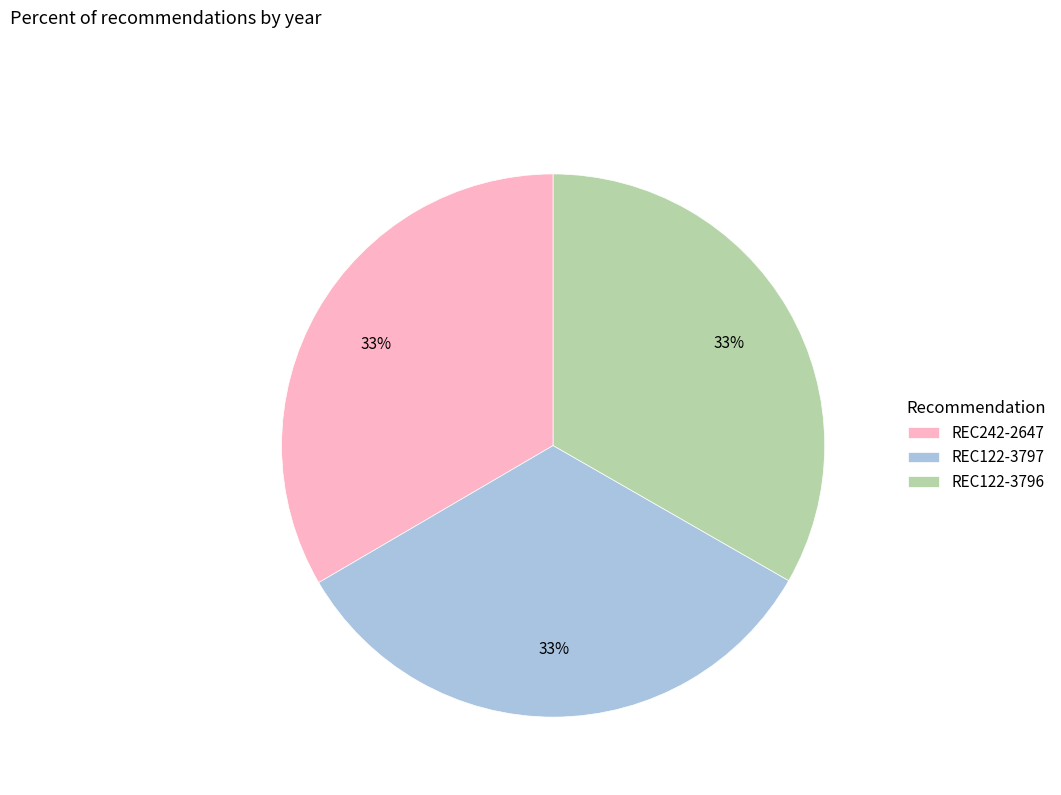

Combined, do REC242-2647 and REC122-3796 account for over 50%?

Yes